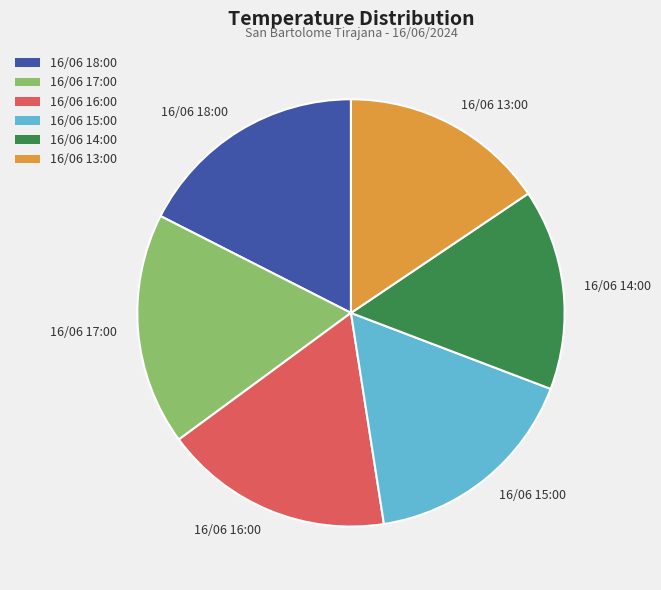

Is 16/06 15:00 the majority of the pie?

No